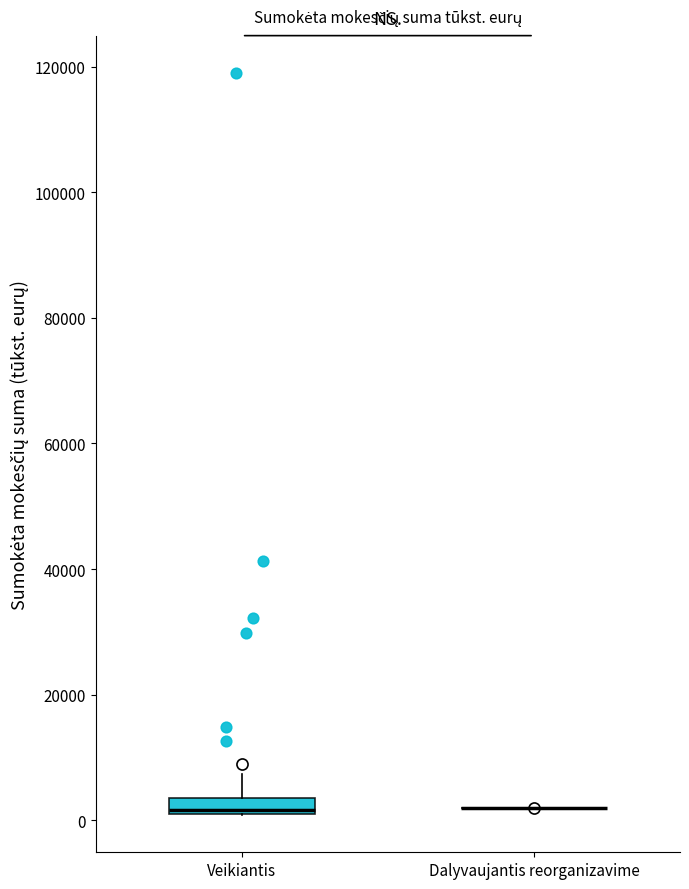

Where does the upper whisker of the box for Veikiantis end on the y-axis? The values are not printed on the chart, so give them approximately, as read against the axis.

8000